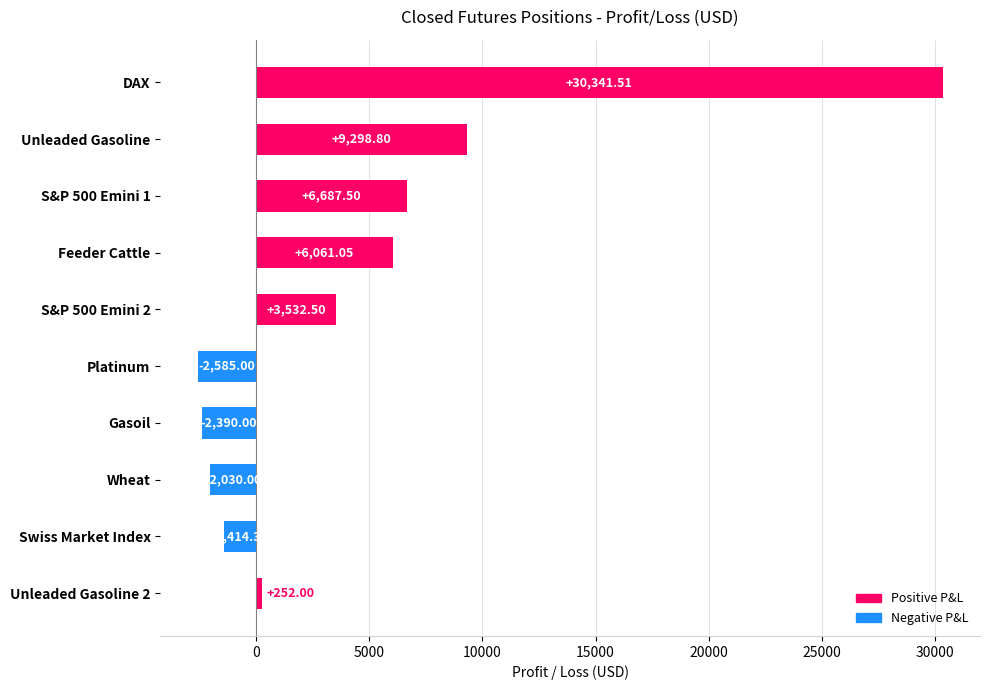

Does the chart contain stacked bars?

No